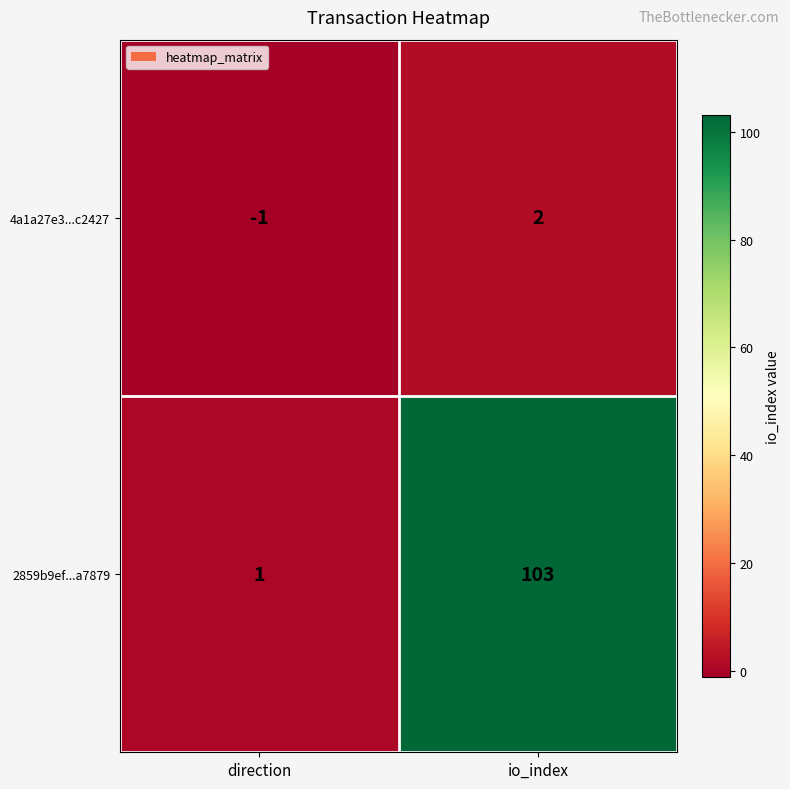

At which category does the chart reach its peak across all series?

io_index